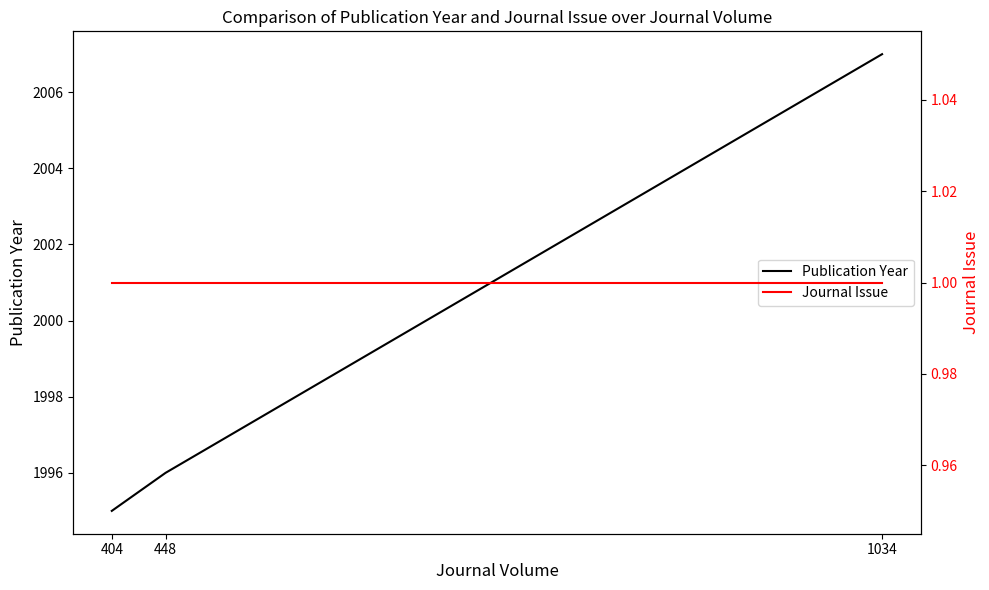

Rank the series by their average value, from lowest to highest.

Journal Issue, Publication Year